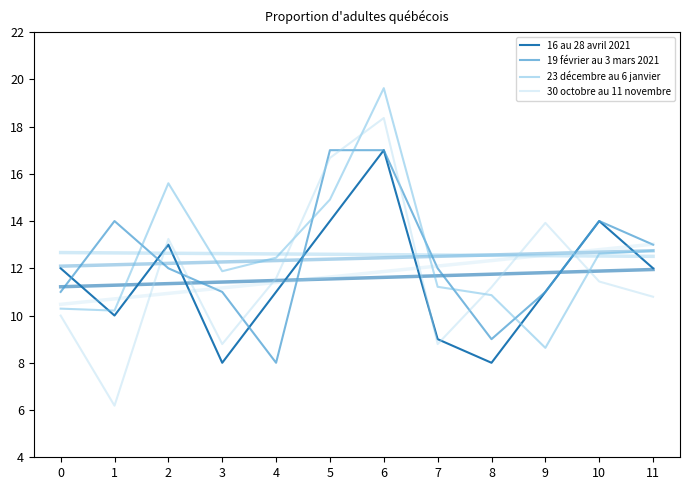

What is the value of the 16 au 28 avril 2021 point at the 12th from the left?

12.0